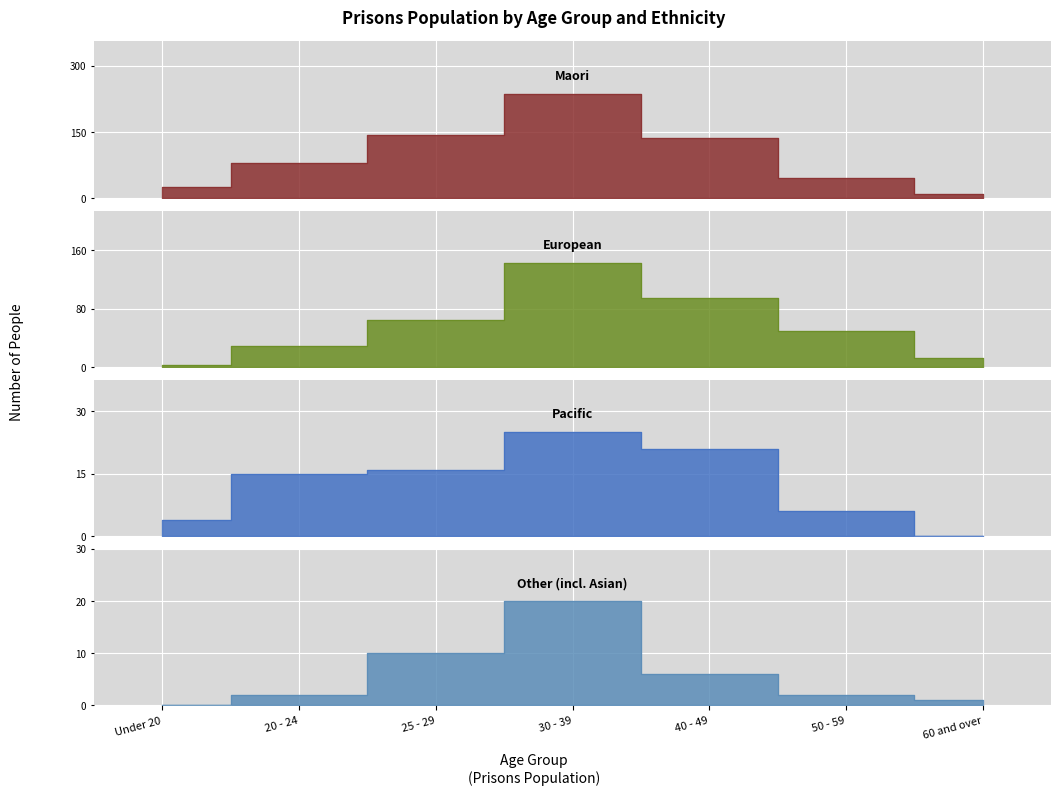

What is the sum of all Pacific values?

87